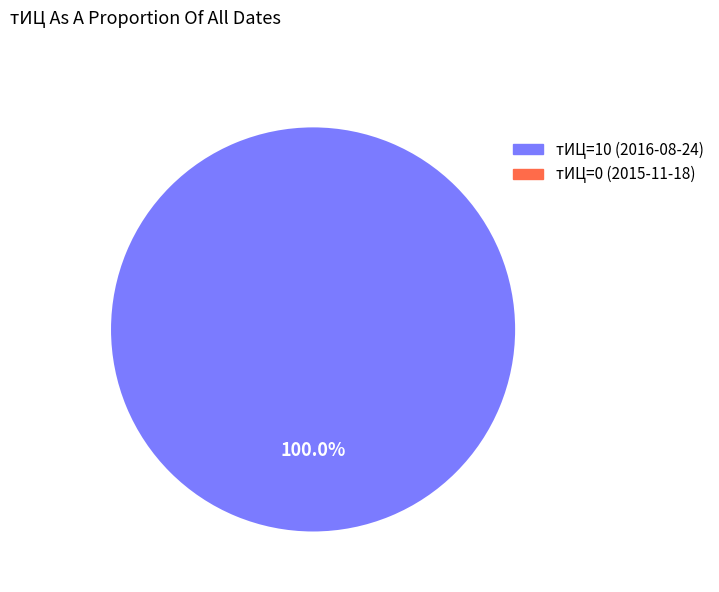

Combined, do 2015-11-18 and 2016-08-24 account for over 50%?

Yes